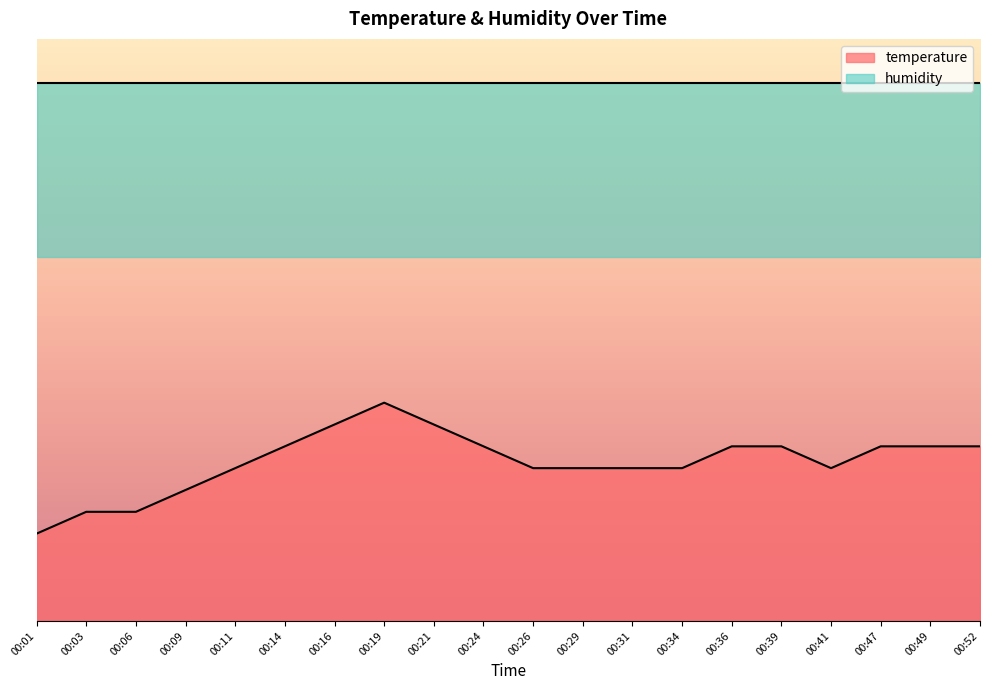

At which category does the data reach its first local peak?

00:19